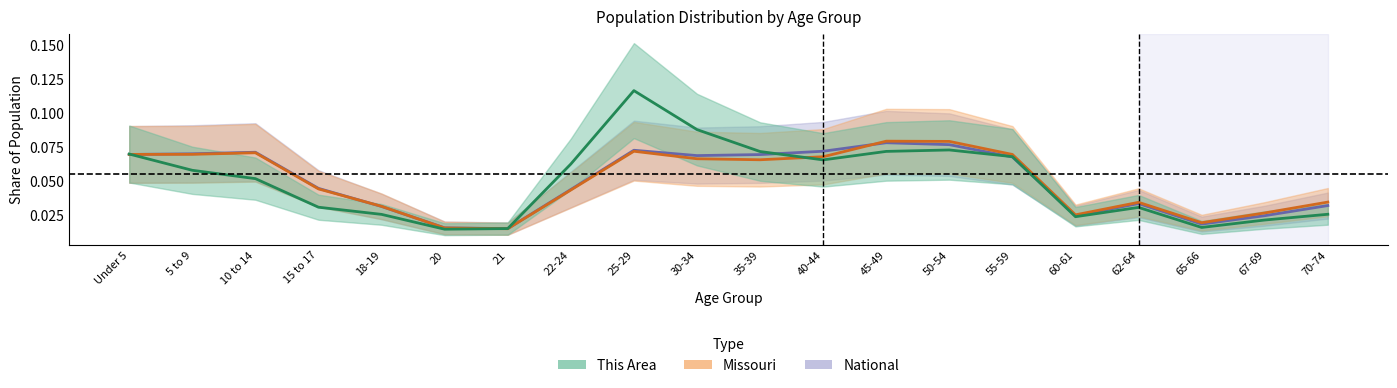

What is the difference between the maximum and minimum values in the National series?

0.1